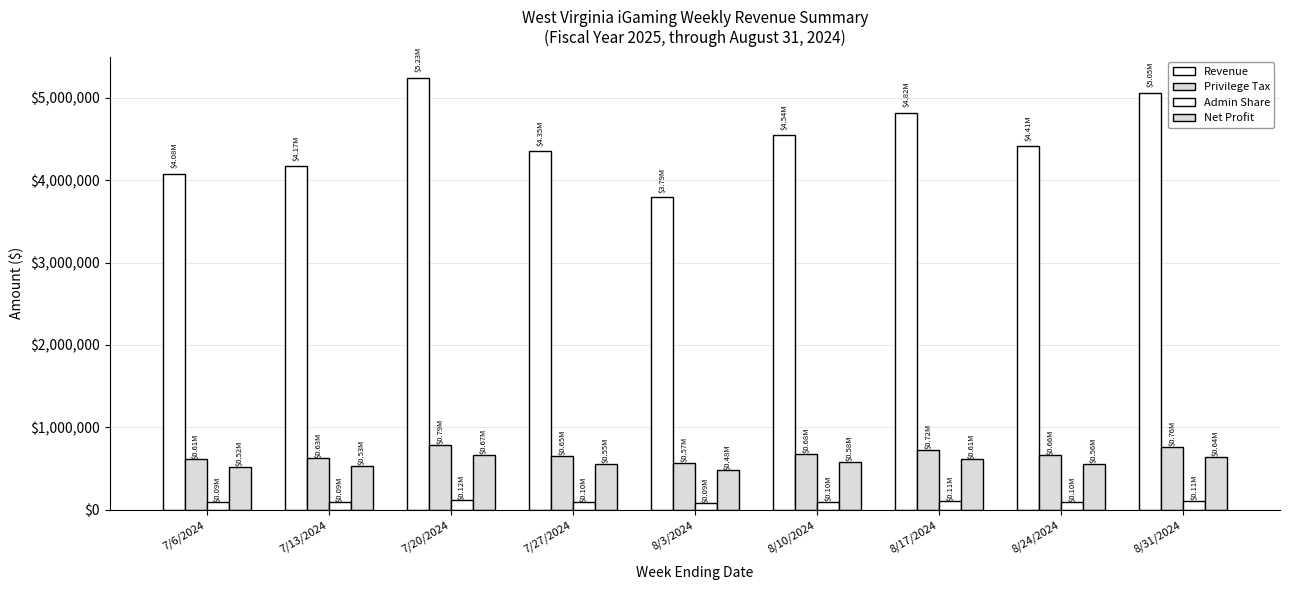

Rank the series by their maximum value, from highest to lowest.

Revenue, Privilege Tax, Net Profit, Admin Share